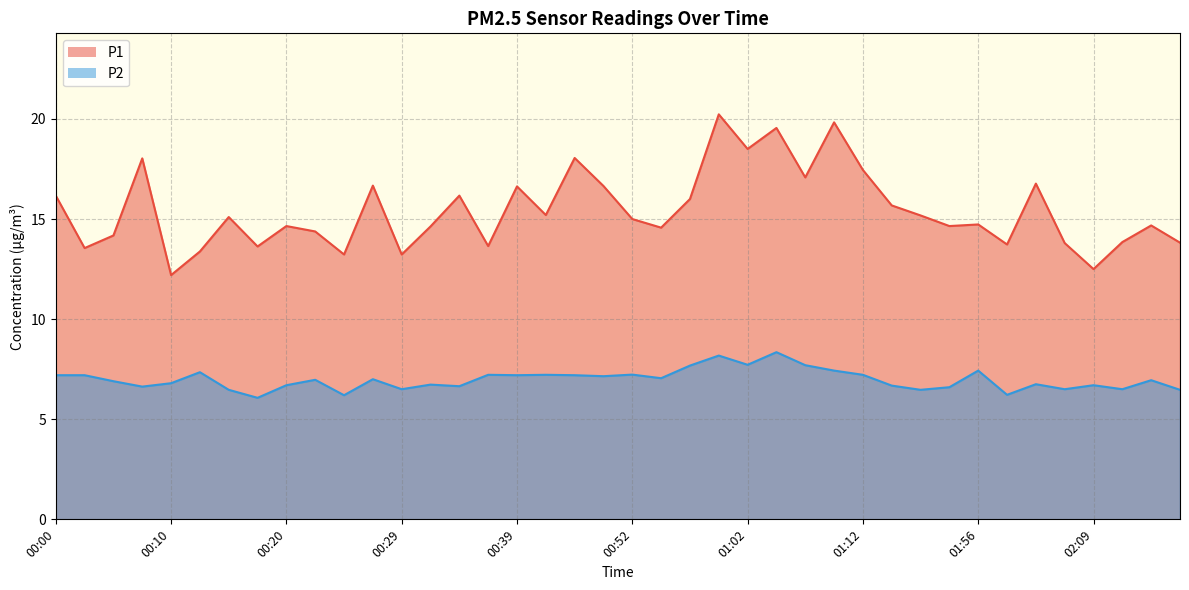

At which category does the chart reach its peak across all series?

01:00